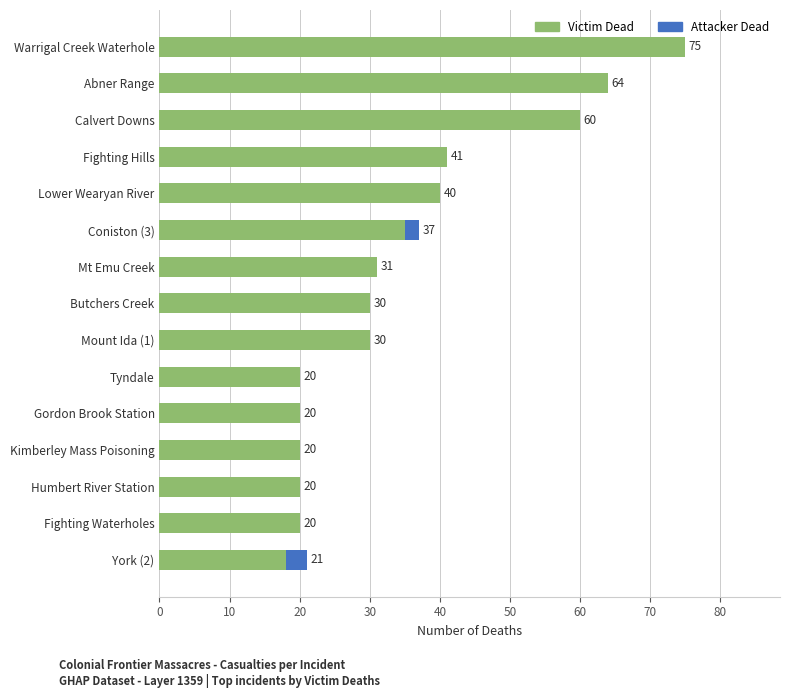

The value of Victim Dead at Mount Ida (1) is 30. True or false?

True